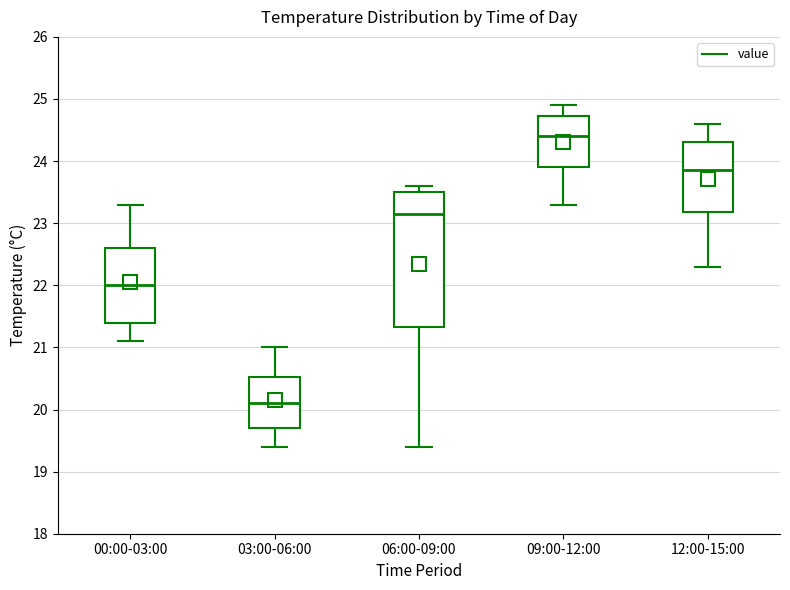

Which box has the highest median line?

09:00-12:00